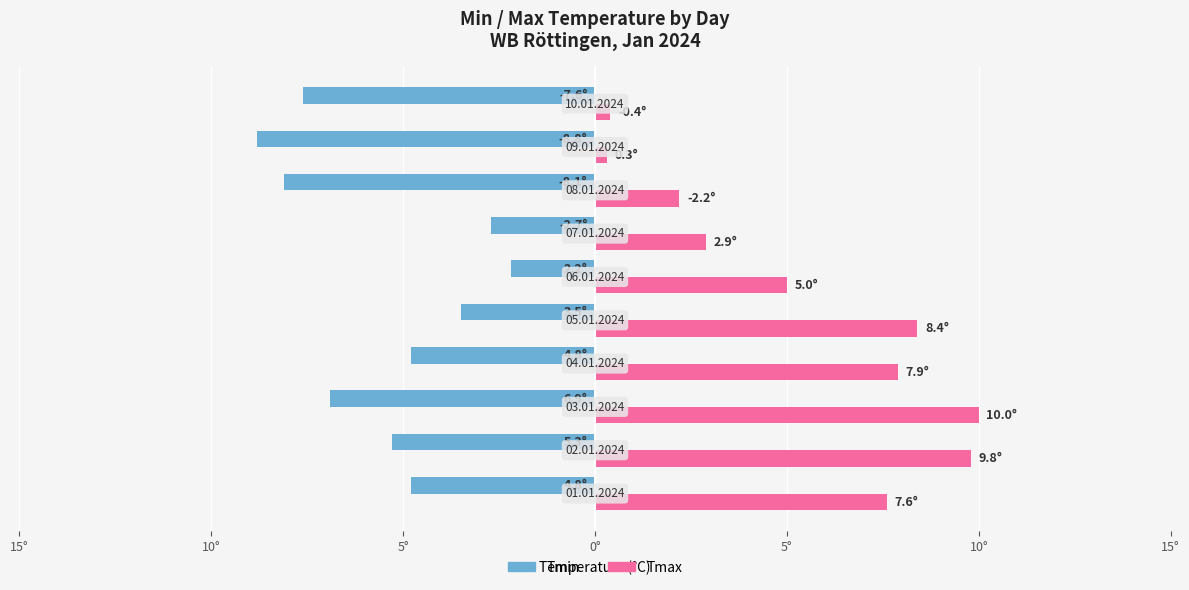

Rank the series by their maximum value, from highest to lowest.

Tmax, Tmin